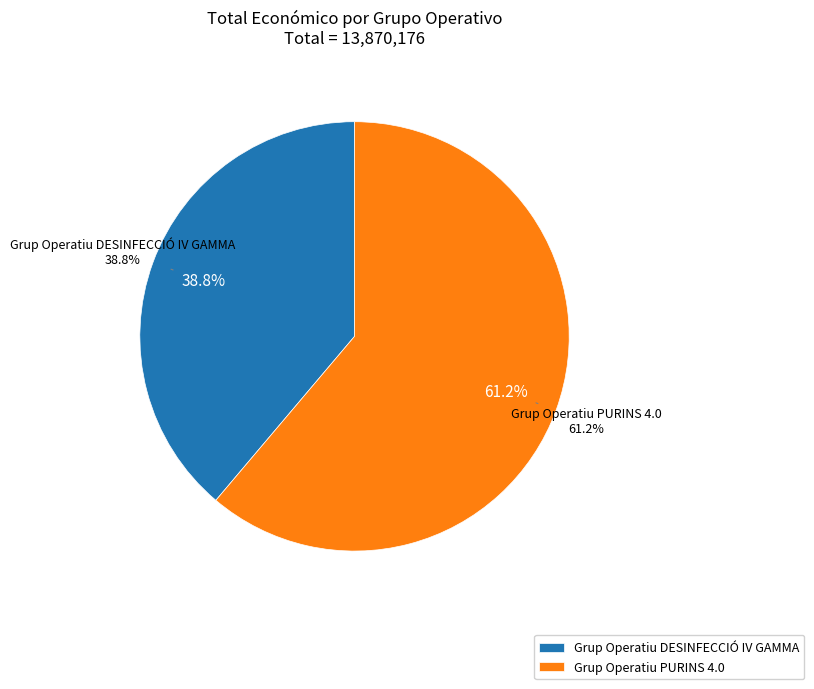

Count the number of slices in the pie.

2